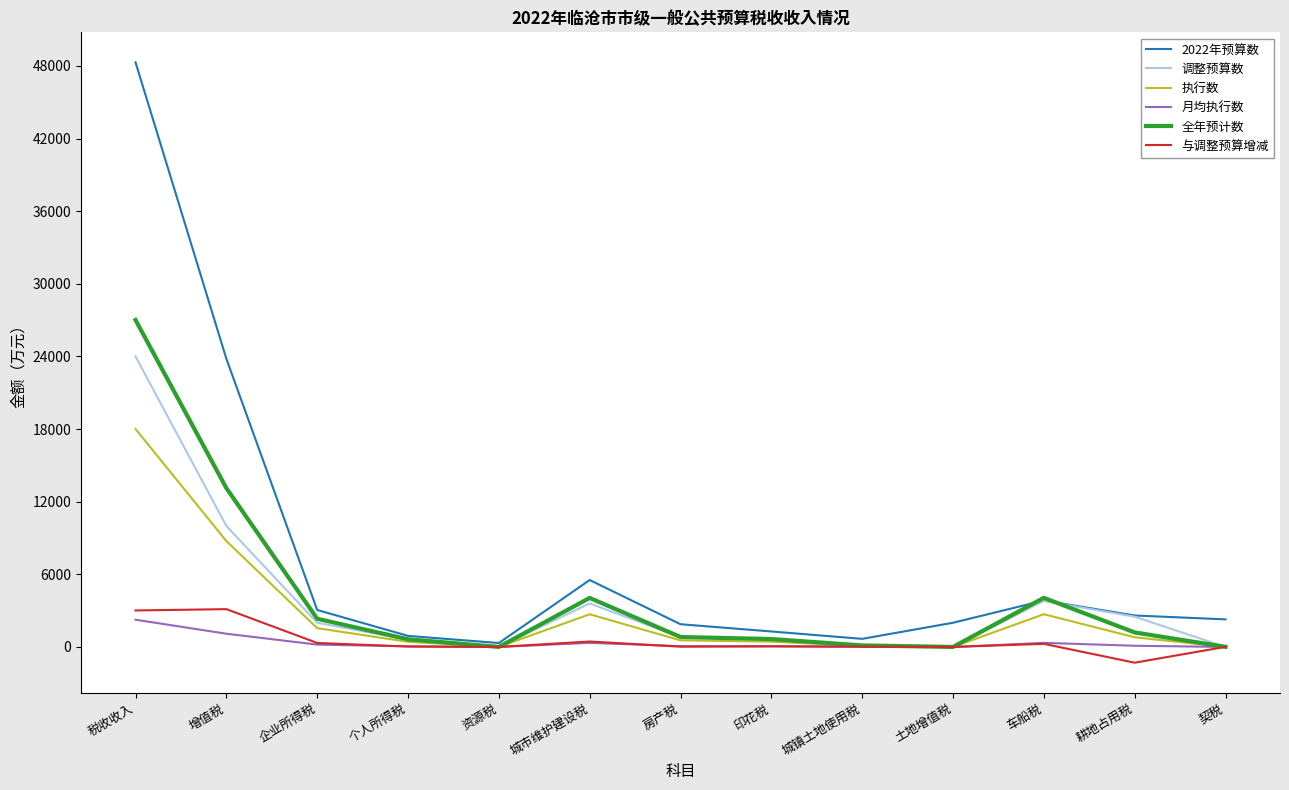

Which series has the largest total across all categories?

2022年预算数